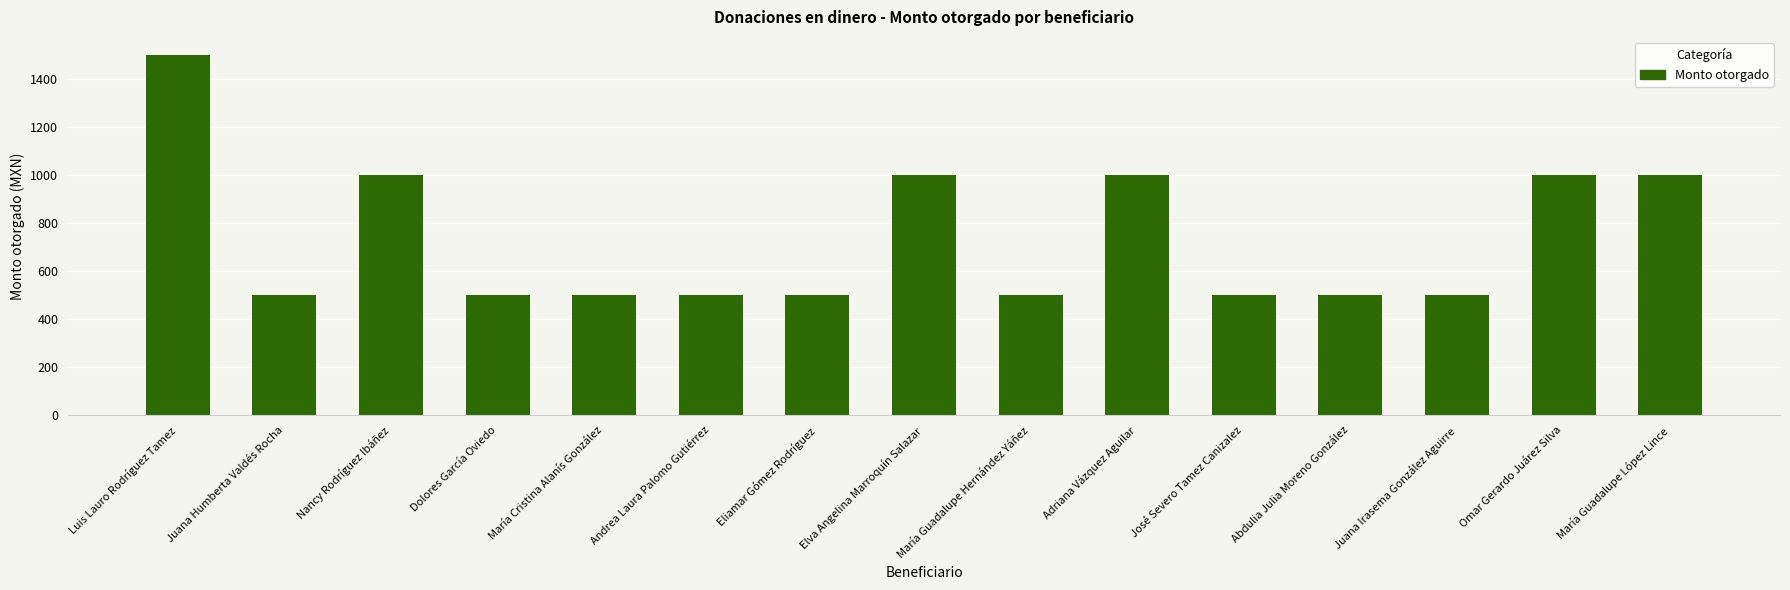

What is the value of the 14th bar from the left?

1000